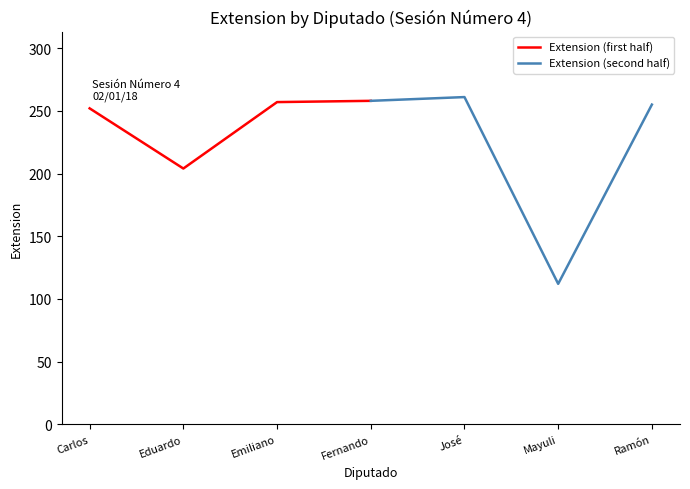

What is the sum of all Extension (first half) values?

971